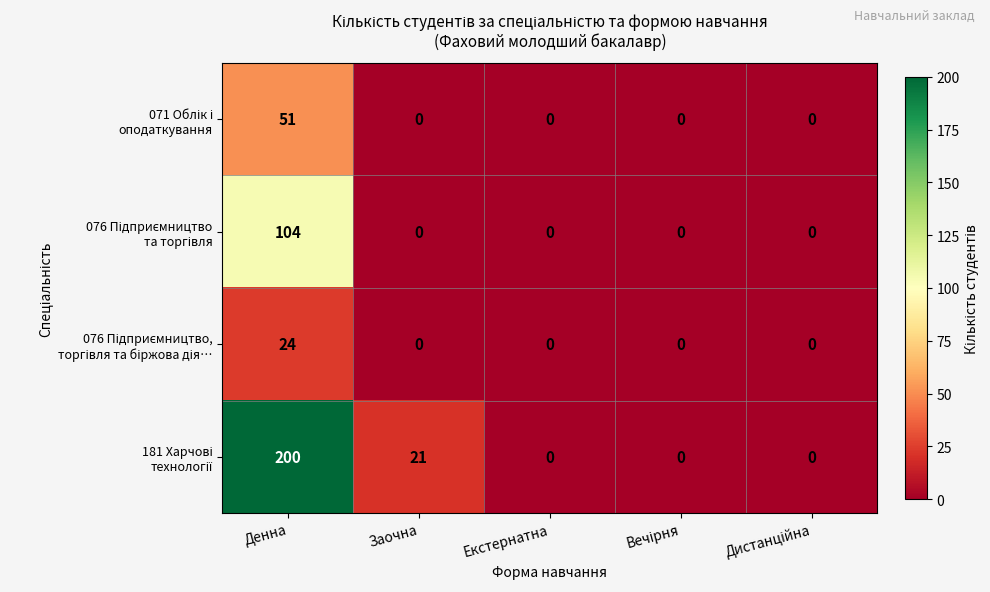

At which category is the sum across all series the highest?

Денна